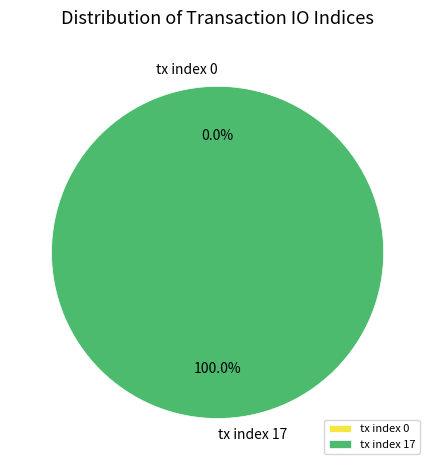

How many segments does this pie chart have?

2